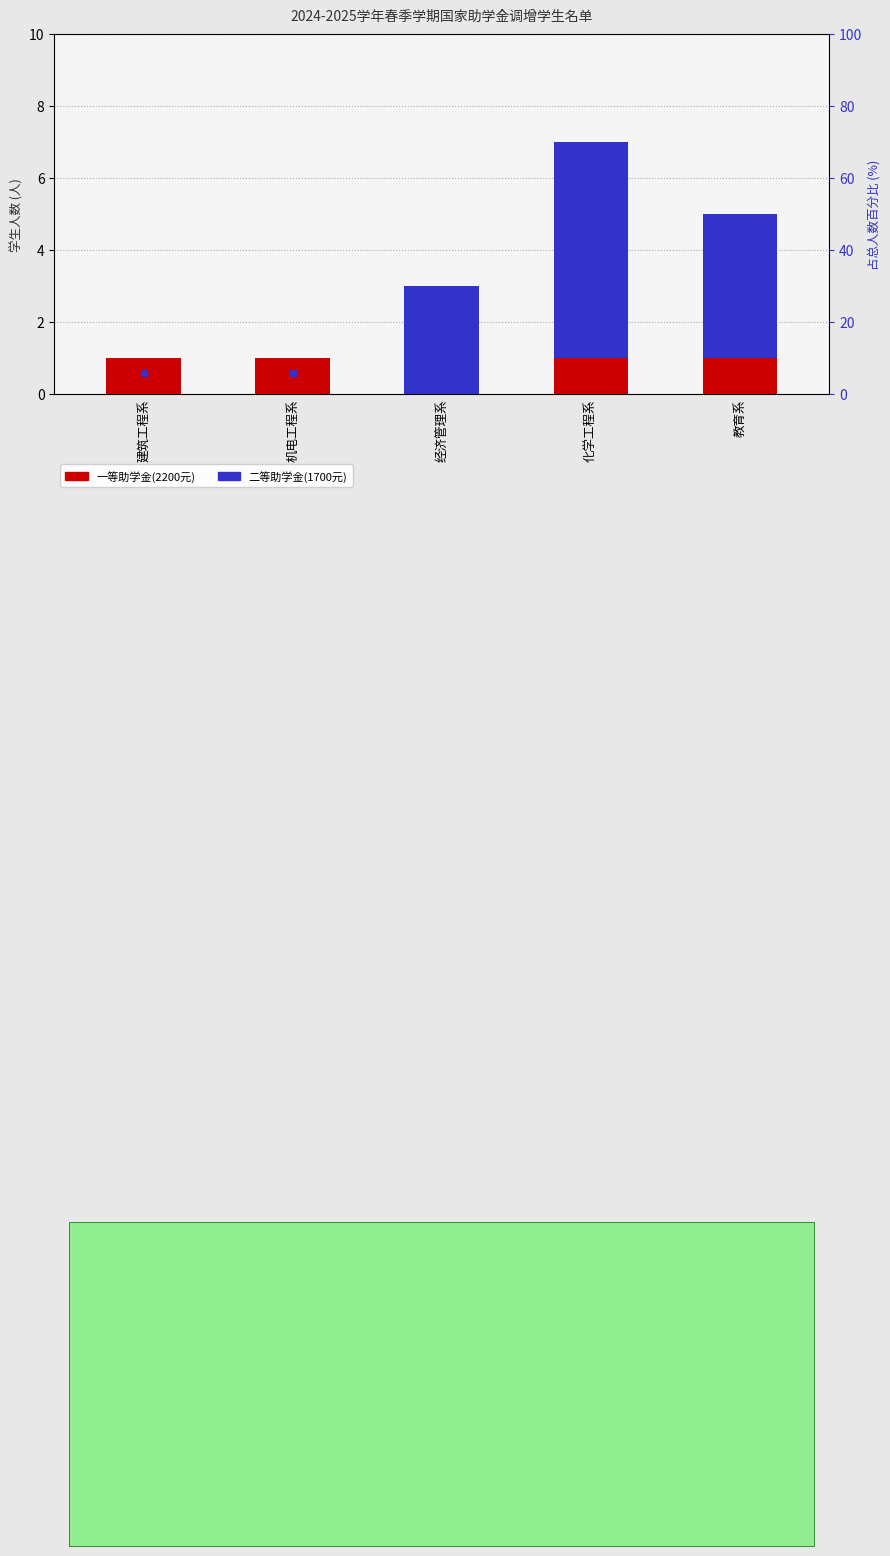

List the series in order of their overall mean, highest first.

二等助学金(1700元), 一等助学金(2200元)